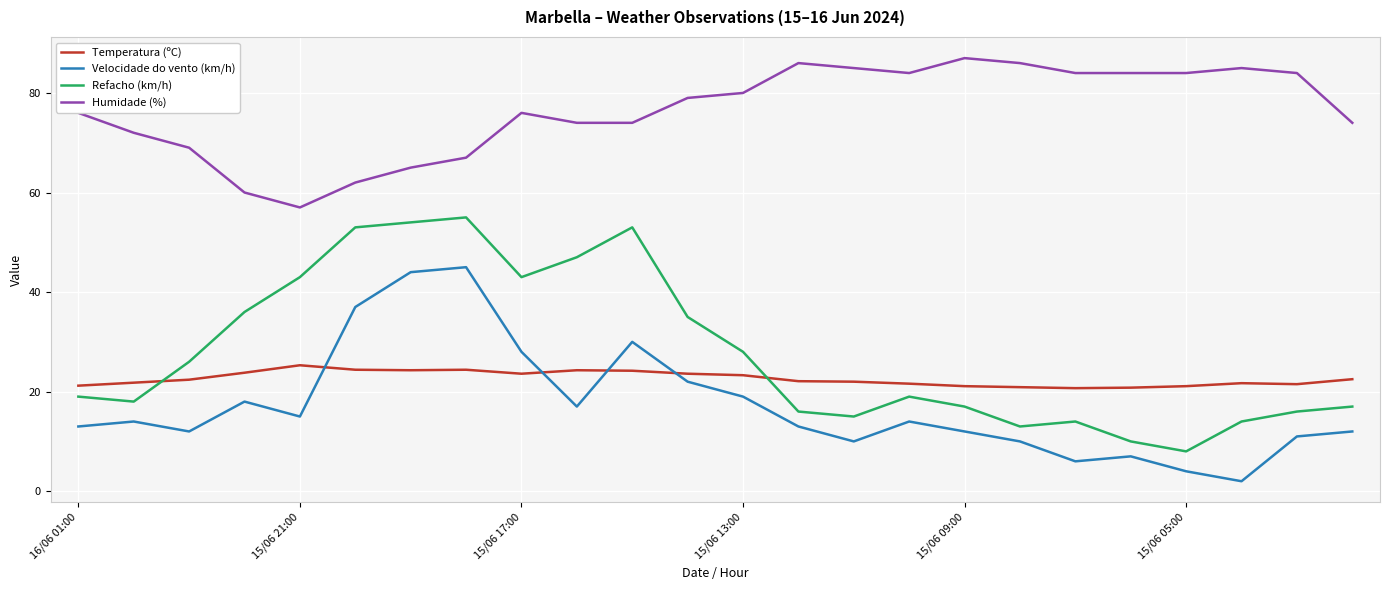

Which series has the widest spread of values?

Refacho (km/h)